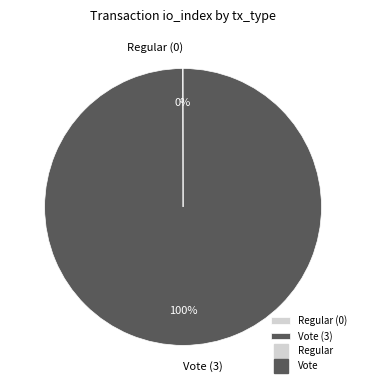

Is it true that Vote (3) is 100% of the pie?

True